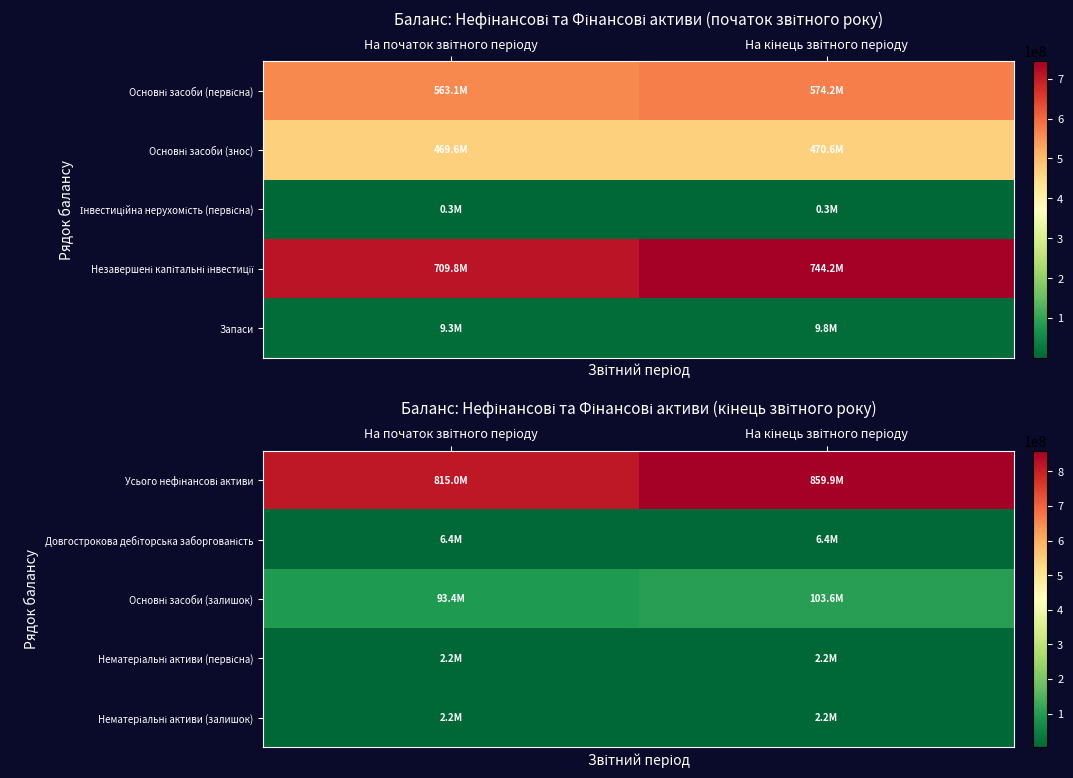

What is the average value of the Усього нефінансові активи series?

837479764